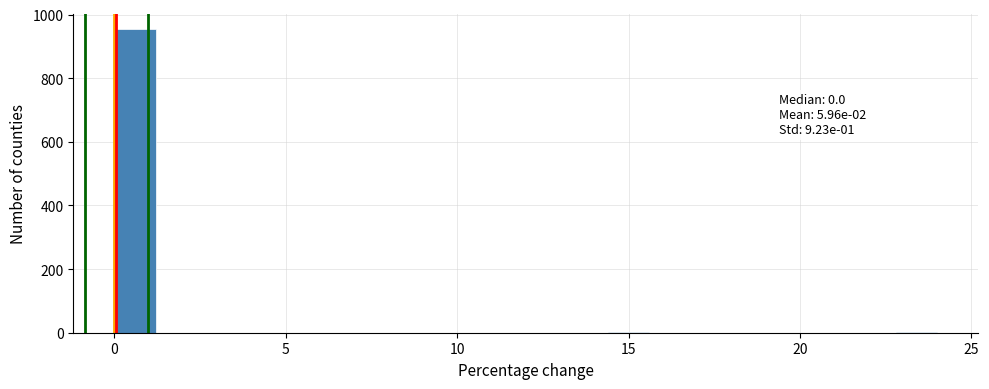

Around what value on the x-axis is the tallest bar? Give the approximate position of its centre, as read against the axis.

0.5